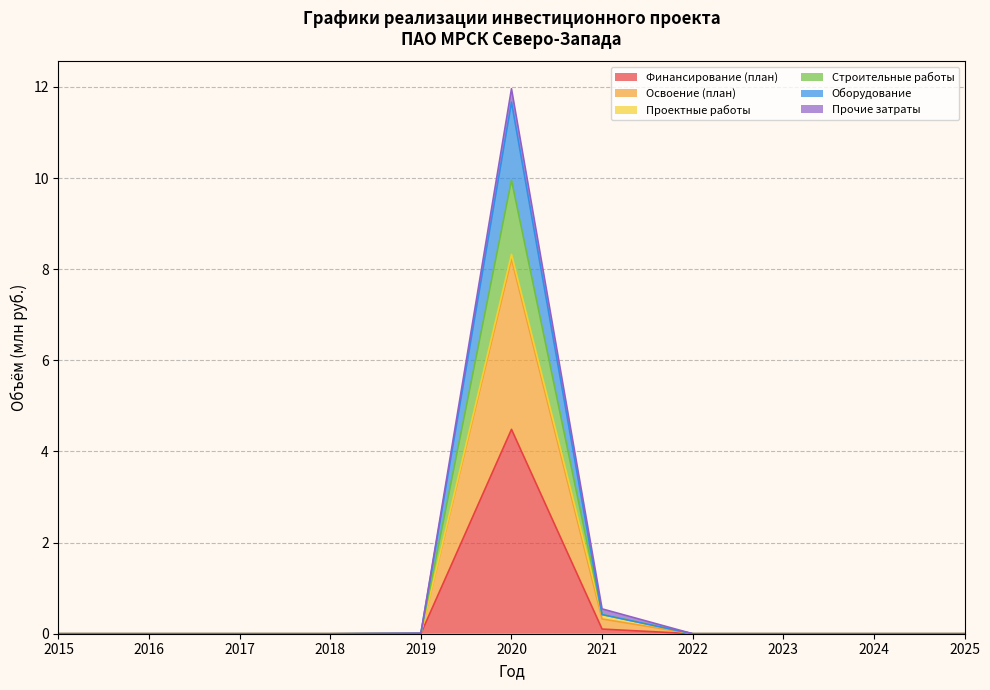

Between 2022 and 2024, which series saw the biggest shift?

Финансирование (план)